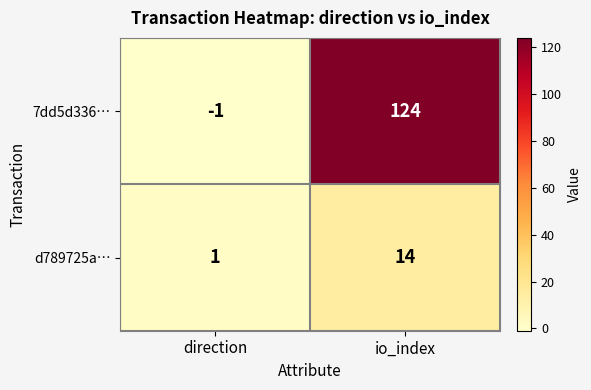

What is the greatest value displayed?

124